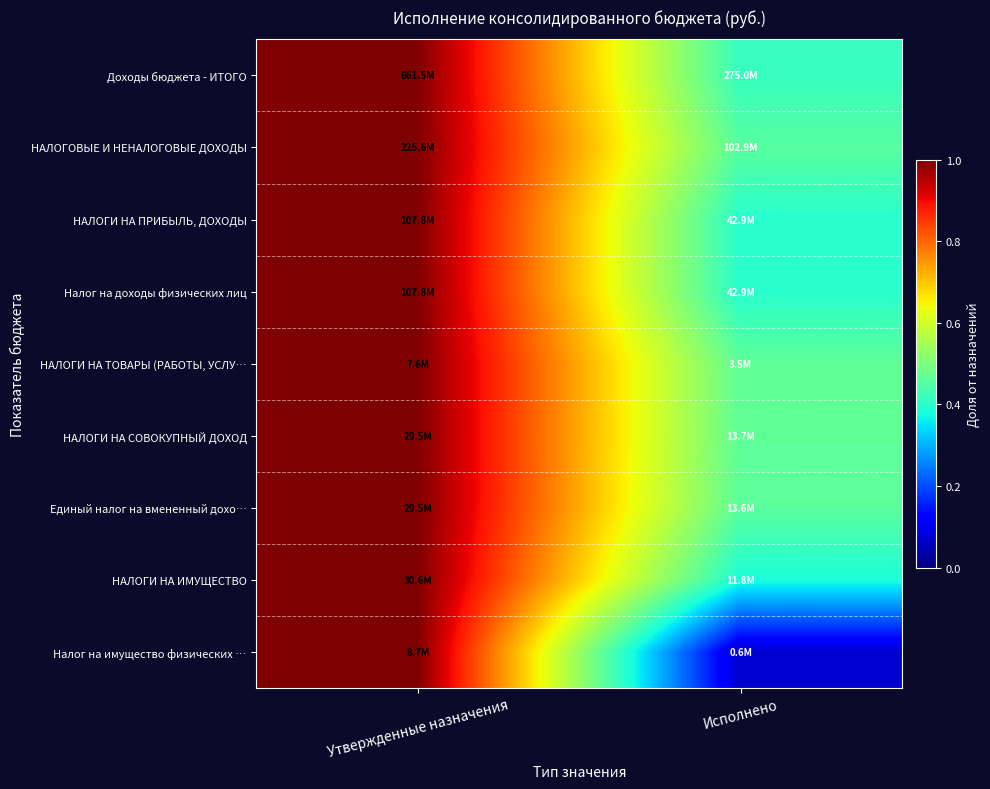

Which category has the lowest value across all series?

Исполнено